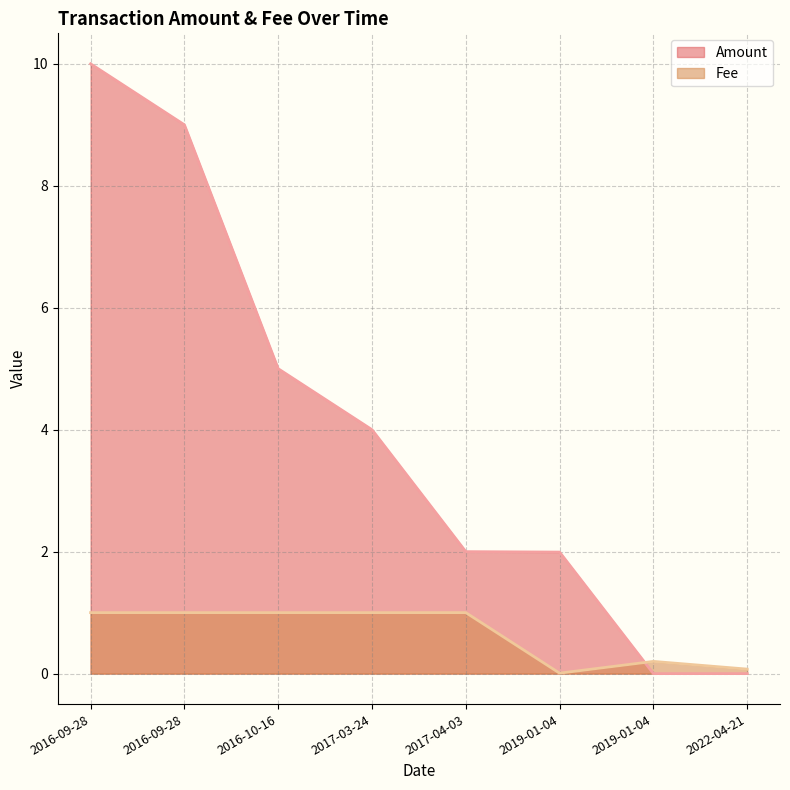

True or false: Fee and Amount cross at least once.

True